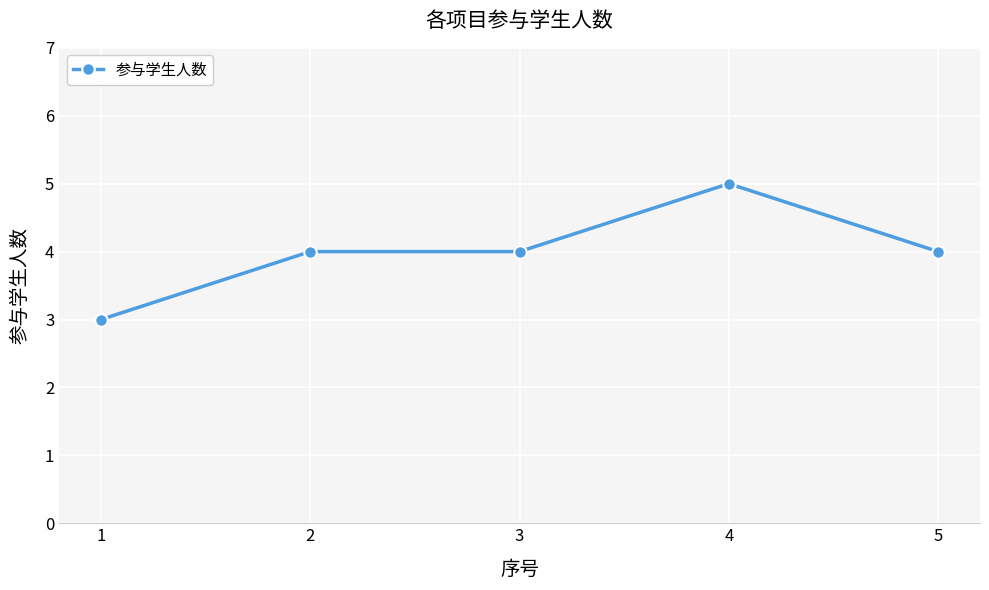

Does the chart have visible grid lines?

Yes